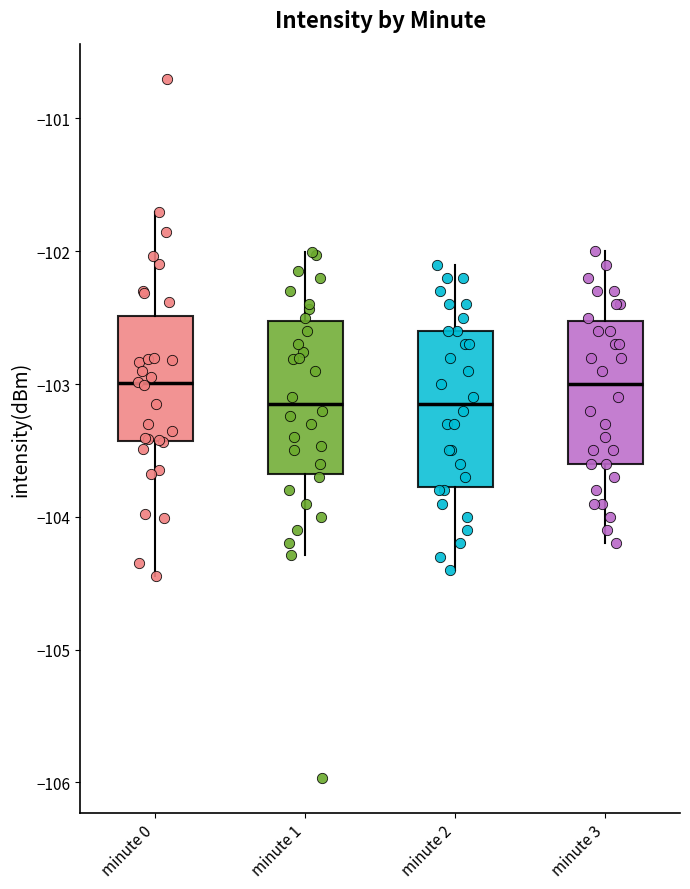

Where is the lower edge of the box for minute 0 on the y-axis? The values are not printed on the chart, so give them approximately, as read against the axis.

-103.4